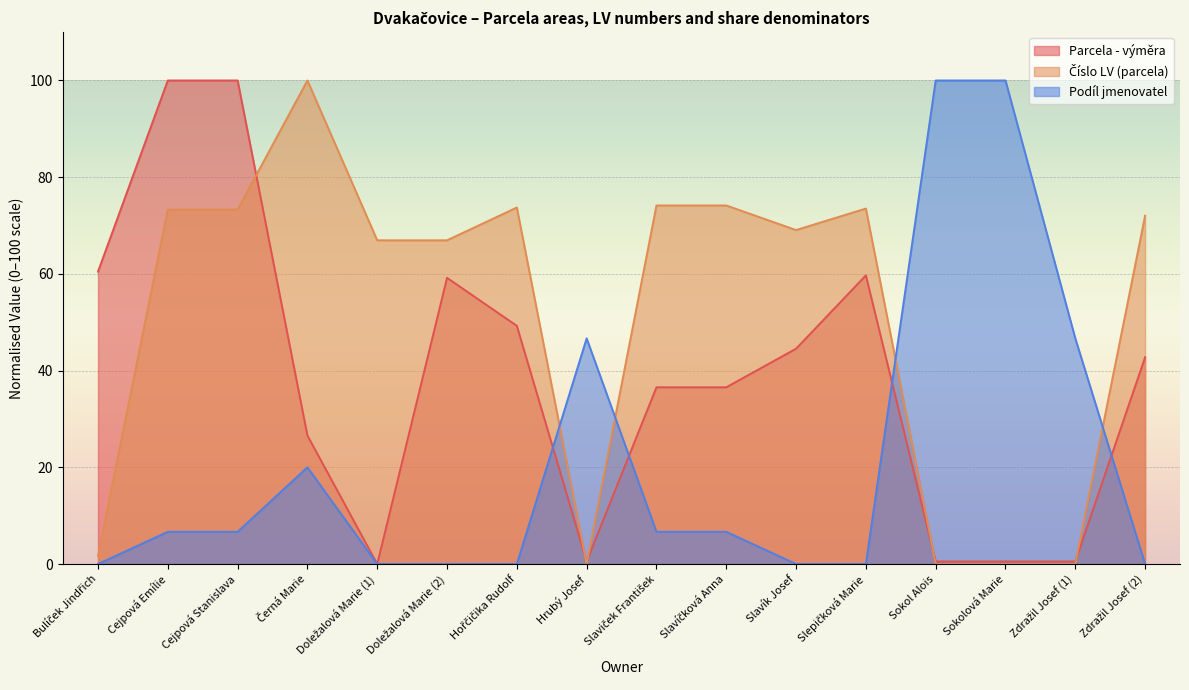

Reading left to right, transcribe all the data shown in this chart.

Parcela - výměra: Bulíček Jindřich=60.5	Cejpová Emílie=100.0	Cejpová Stanislava=100.0	Černá Marie=26.6	Doležalová Marie (1)=0.0	Doležalová Marie (2)=59.2	Hořčičika Rudolf=49.3	Hrubý Josef=0.5	Slaviček František=36.5	Slavíčková Anna=36.5	Slavík Josef=44.5	Slepičková Marie=59.7	Sokol Alois=0.5	Sokolová Marie=0.5	Zdražil Josef (1)=0.5	Zdražil Josef (2)=42.8
Číslo LV (parcela): Bulíček Jindřich=1.7	Cejpová Emílie=73.3	Cejpová Stanislava=73.3	Černá Marie=100.0	Doležalová Marie (1)=66.9	Doležalová Marie (2)=66.9	Hořčičika Rudolf=73.7	Hrubý Josef=0.0	Slaviček František=74.2	Slavíčková Anna=74.2	Slavík Josef=69.1	Slepičková Marie=73.5	Sokol Alois=0.0	Sokolová Marie=0.0	Zdražil Josef (1)=0.0	Zdražil Josef (2)=72.0
Podíl jmenovatel: Bulíček Jindřich=0.0	Cejpová Emílie=6.7	Cejpová Stanislava=6.7	Černá Marie=20.0	Doležalová Marie (1)=0.0	Doležalová Marie (2)=0.0	Hořčičika Rudolf=0.0	Hrubý Josef=46.7	Slaviček František=6.7	Slavíčková Anna=6.7	Slavík Josef=0.0	Slepičková Marie=0.0	Sokol Alois=100.0	Sokolová Marie=100.0	Zdražil Josef (1)=46.7	Zdražil Josef (2)=0.0